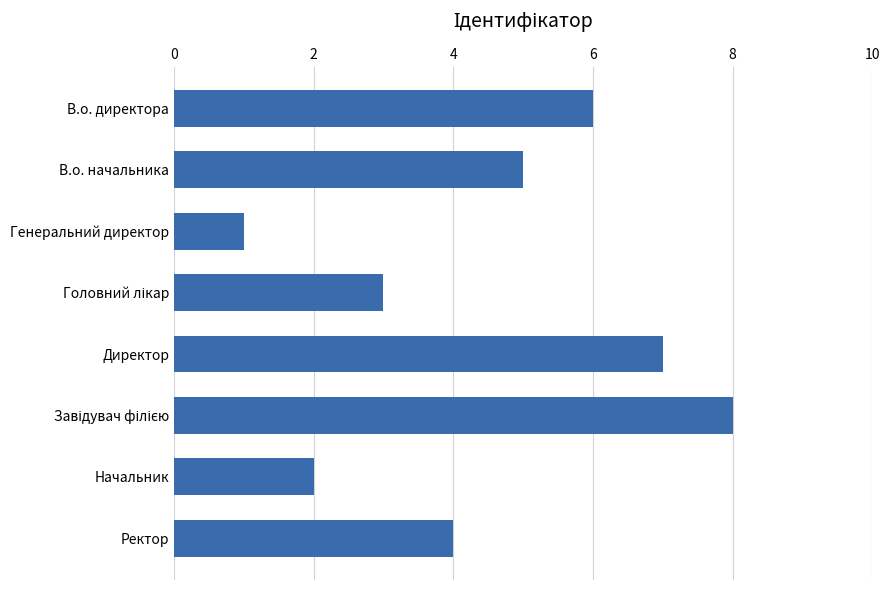

What is the label of the 2nd bar from the bottom?

Начальник